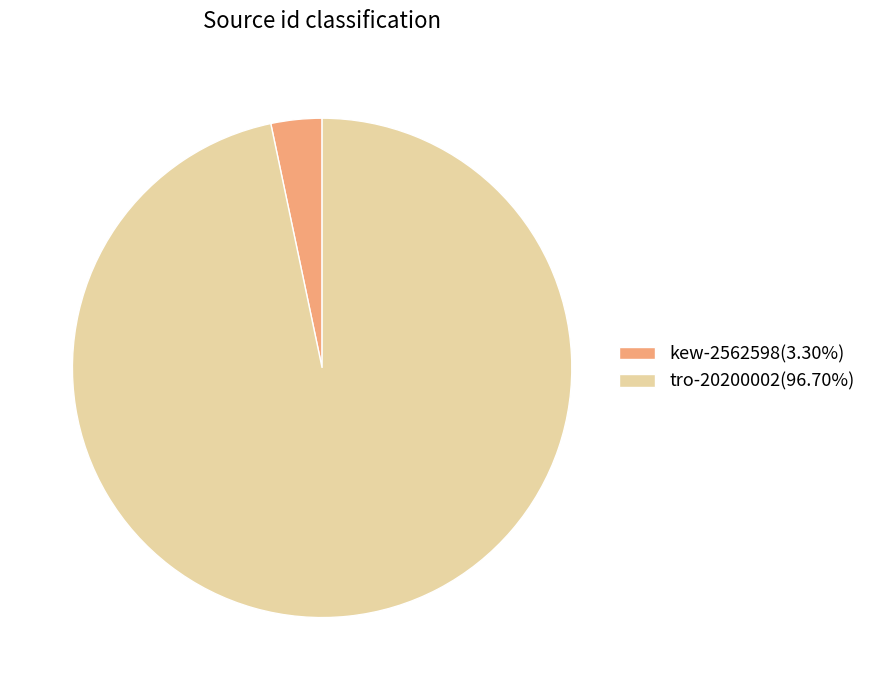

Between kew-2562598 and tro-20200002, which is larger?

tro-20200002